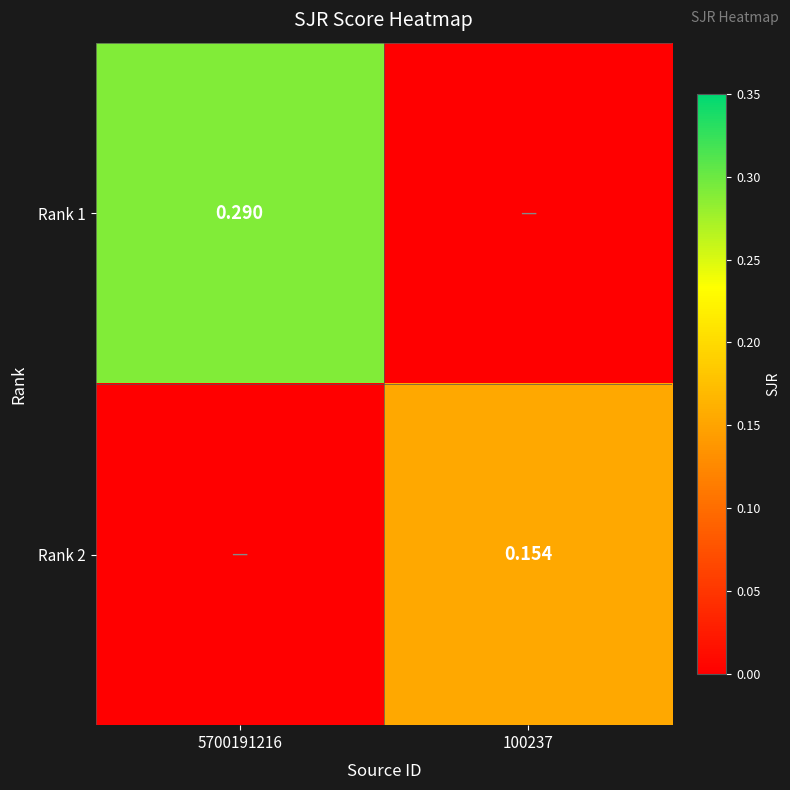

Is the value of Rank 2 at 100237 greater than the value of Rank 1 at 5700191216?

No